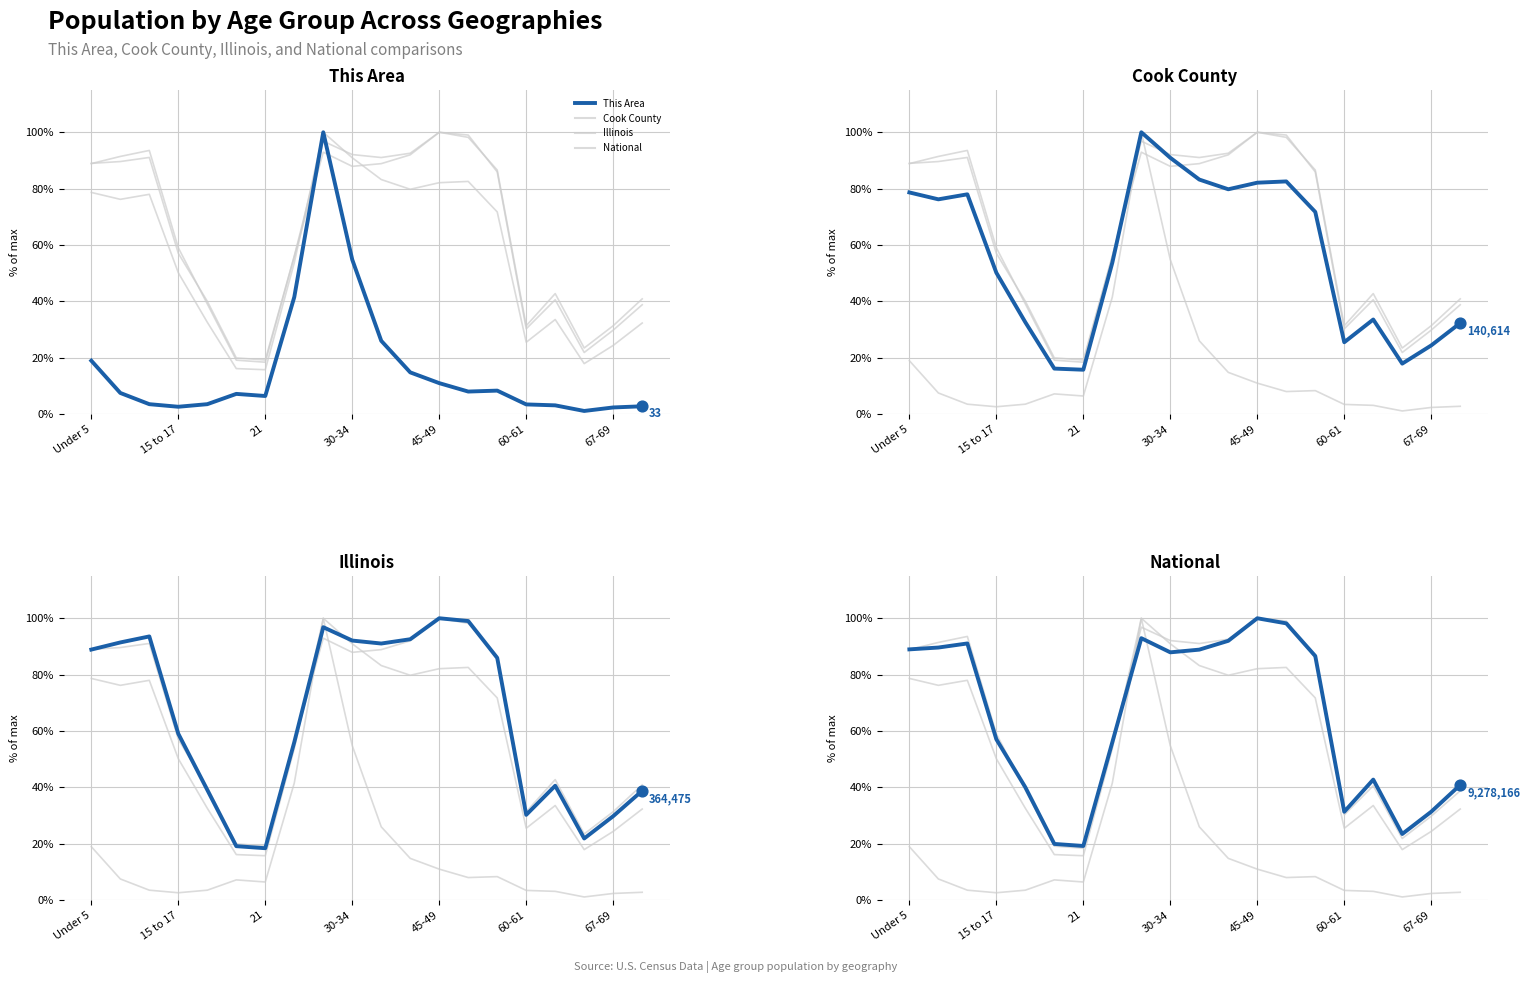

At how many categories does at least one series exceed 68?

10